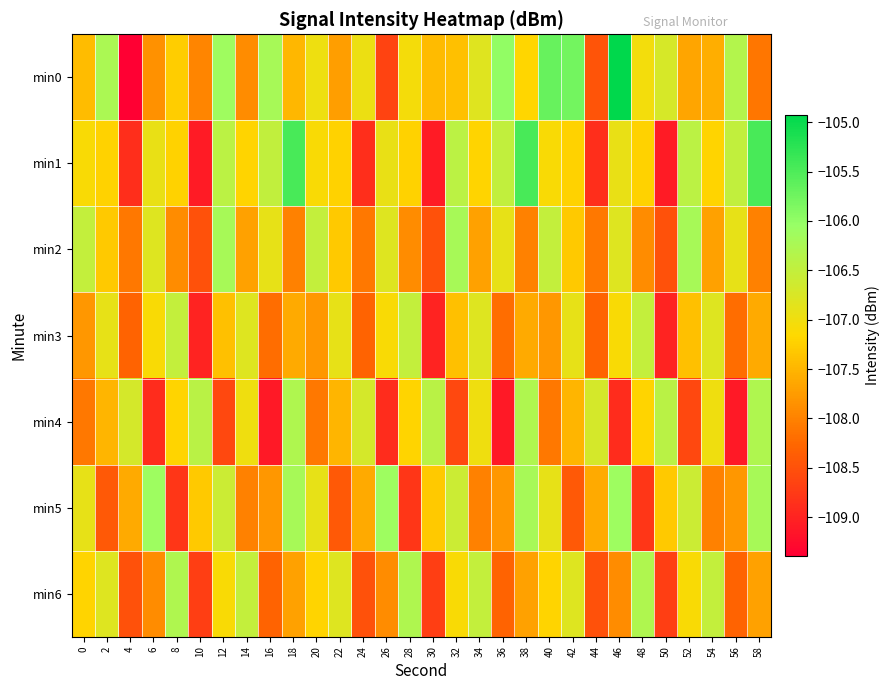

At 26, list the series in order from largest to smallest.

min5, min2, min1, min3, min6, min0, min4